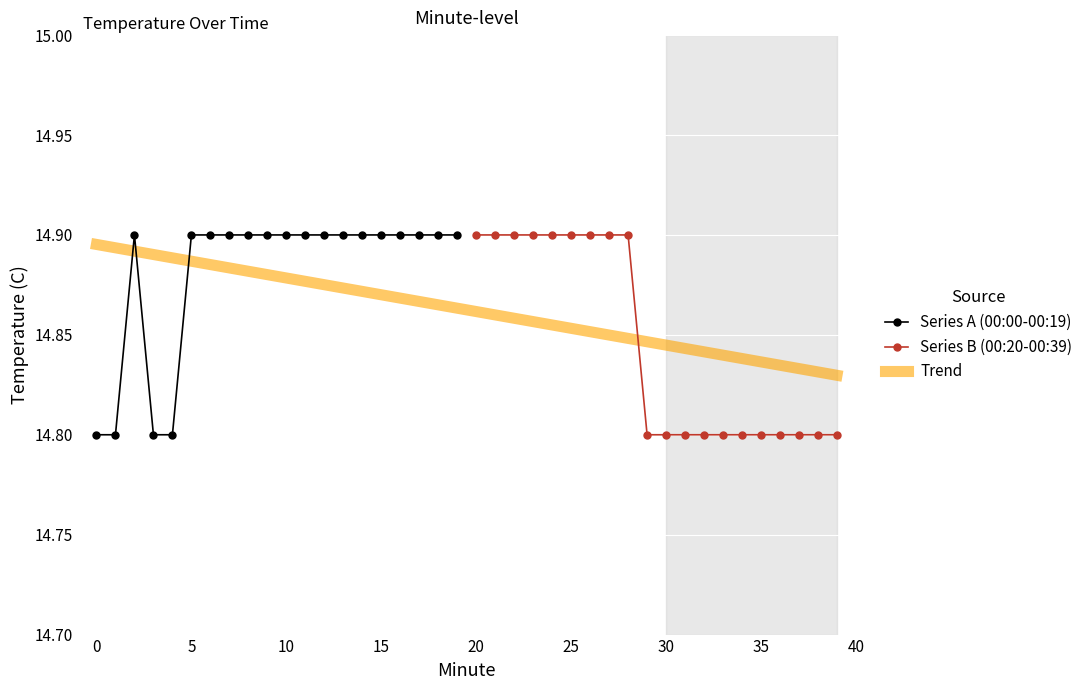

What is the maximum value shown in the chart?

14.9